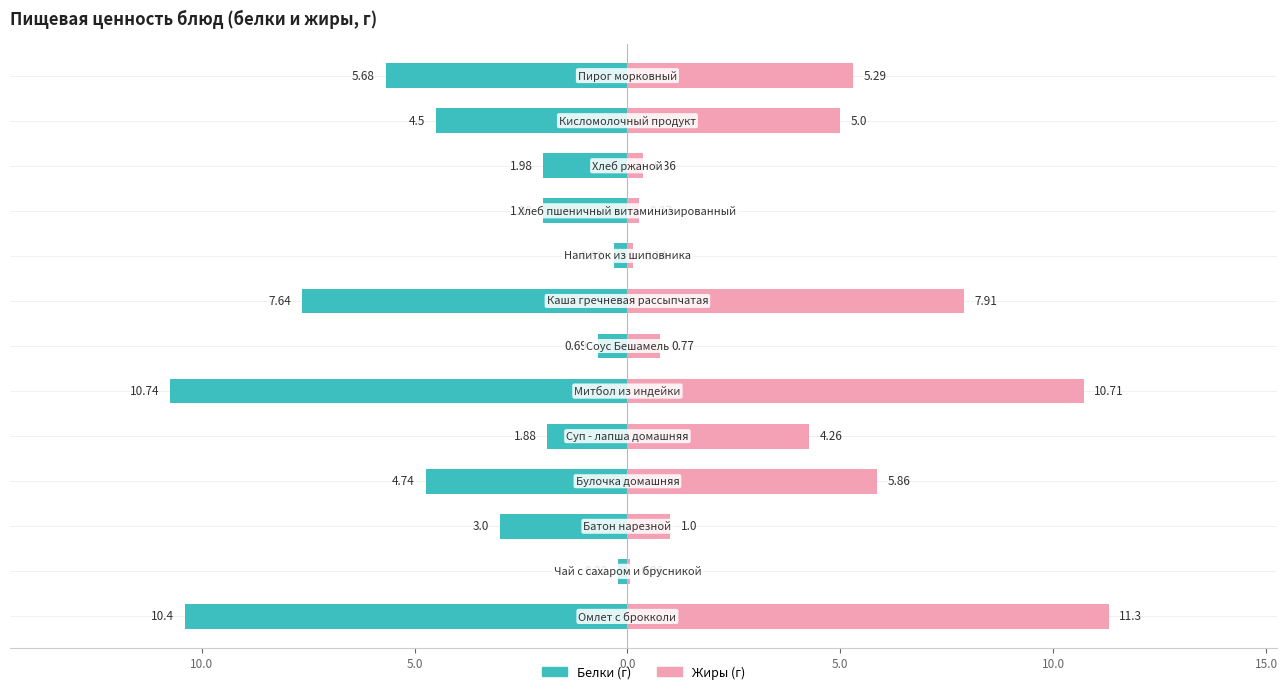

How many values in the Жиры series are below 4?

6